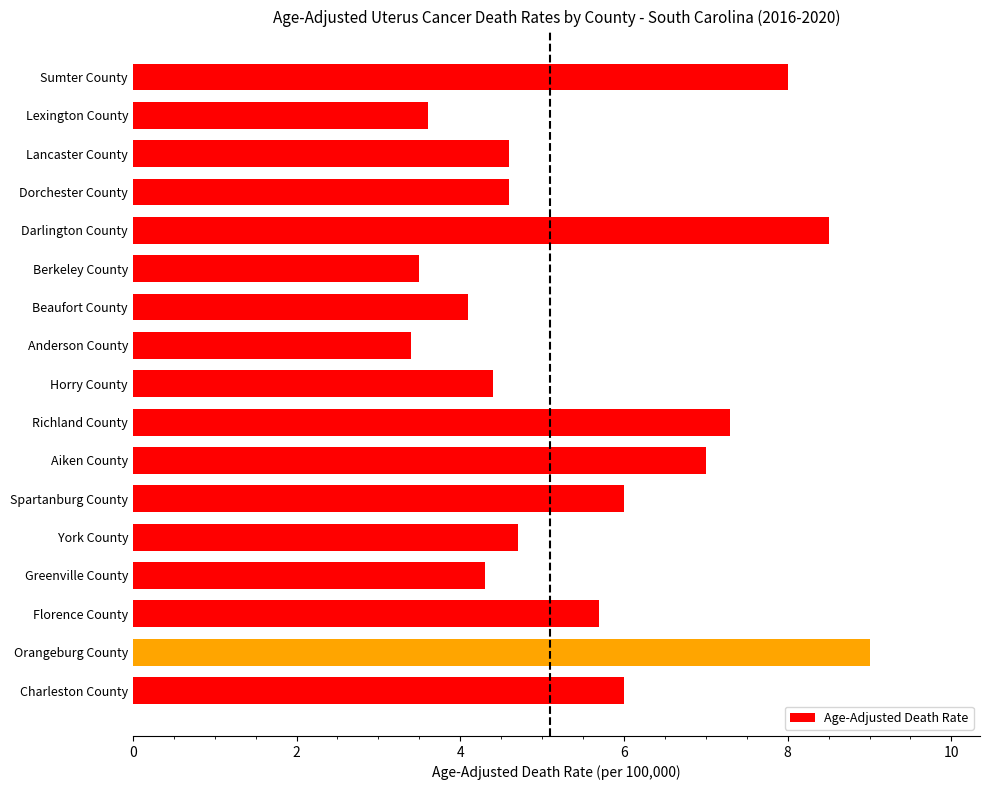

At which category does the chart reach its peak across all series?

Orangeburg County